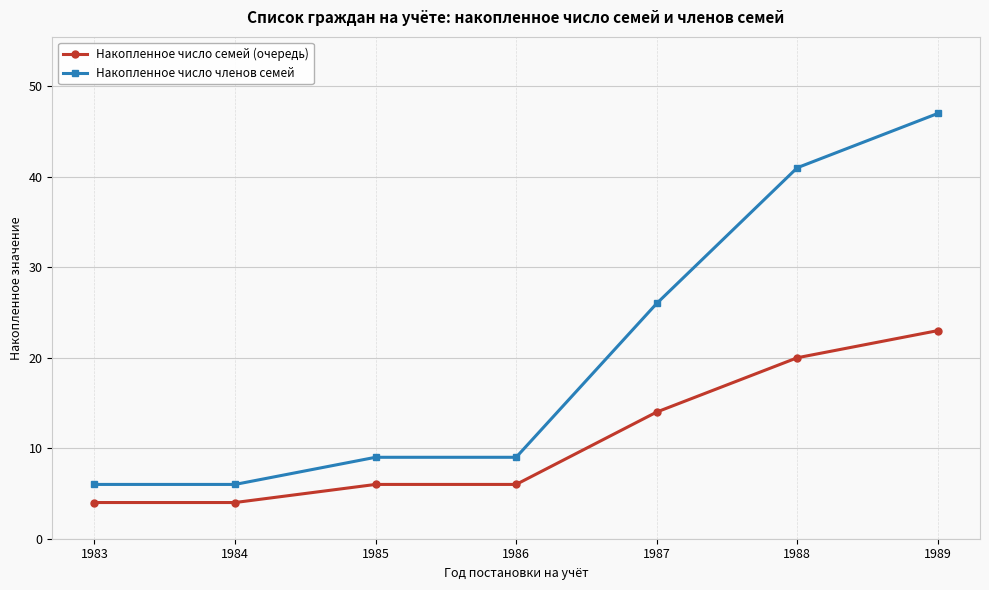

Reading right to left, extract all data points from this chart.

Накопленное число семей (очередь): 1989=23	1988=20	1987=14	1986=6	1985=6	1984=4	1983=4
Накопленное число членов семей: 1989=47	1988=41	1987=26	1986=9	1985=9	1984=6	1983=6